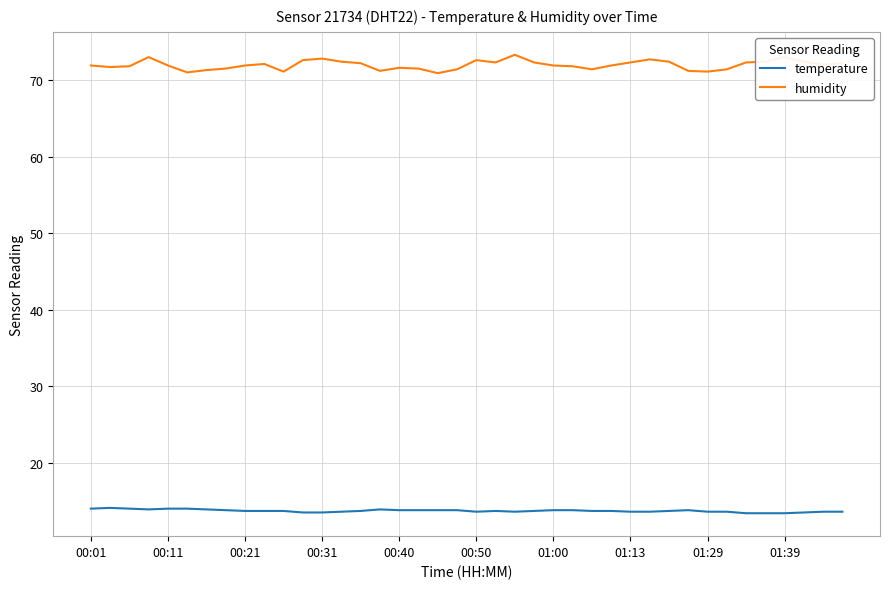

At how many categories does at least one series exceed 57?

40